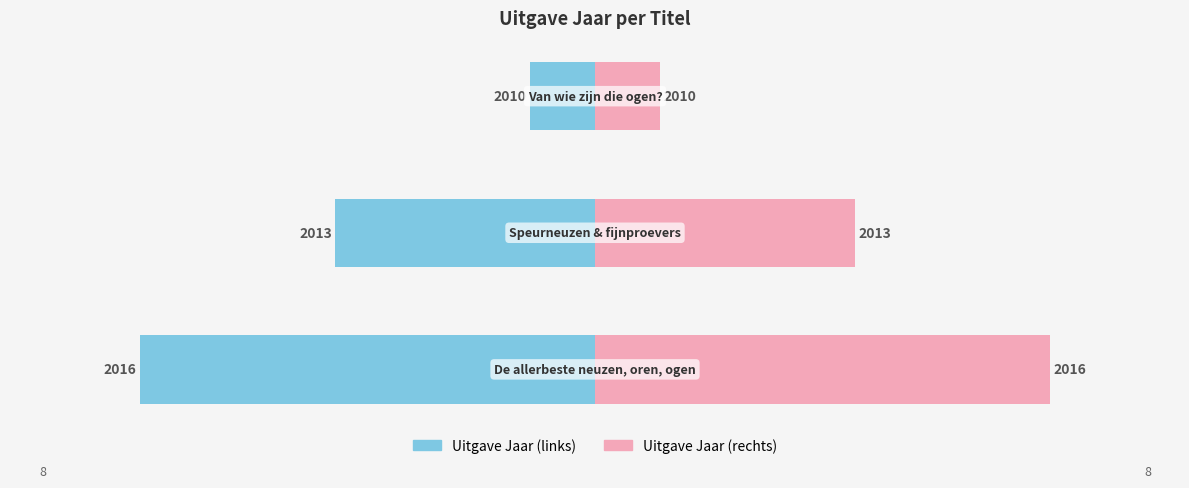

What is the difference between the values at De allerbeste neuzen, oren, ogen and Speurneuzen & fijnproevers?

3